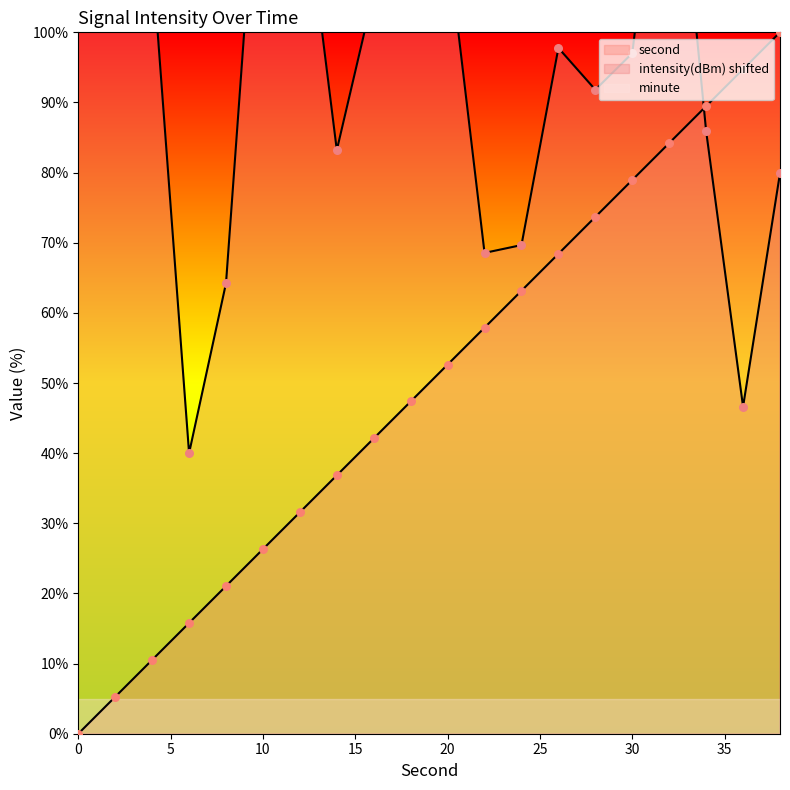

Which series reaches the maximum Y coordinate?

intensity